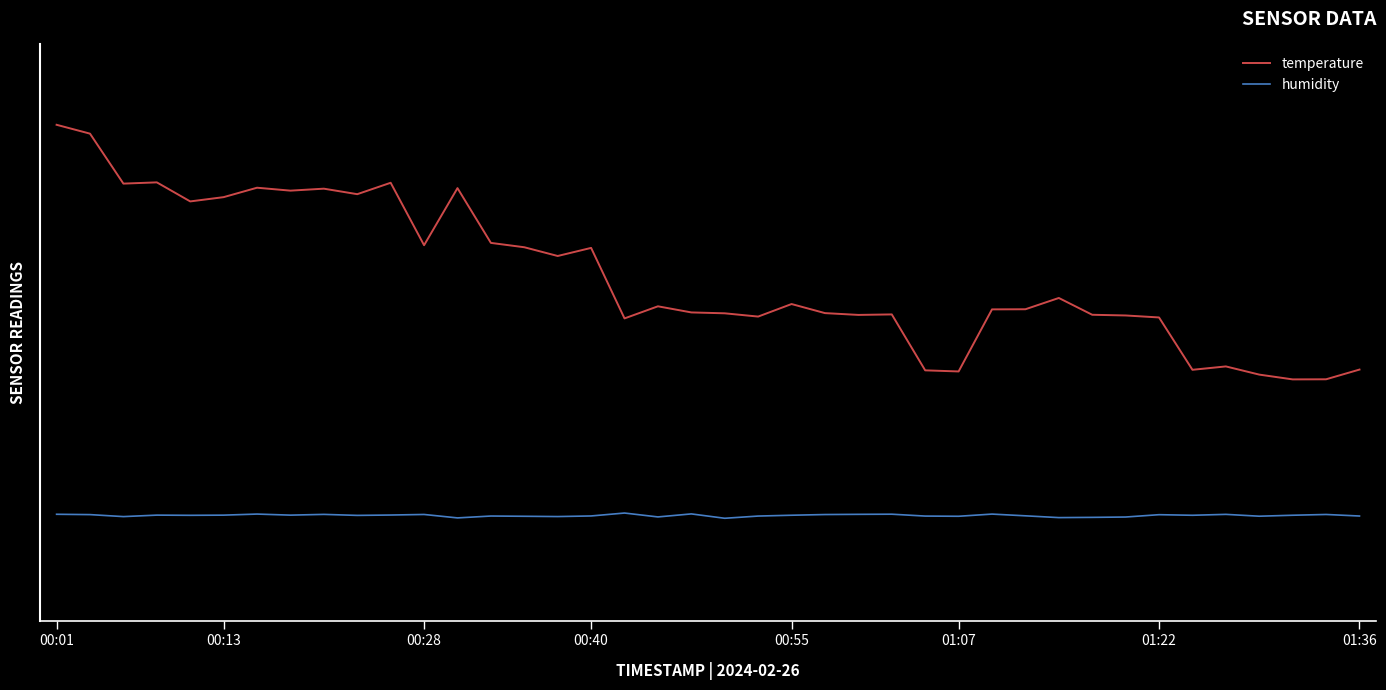

What is the difference between the maximum and minimum values in the temperature series?

0.5